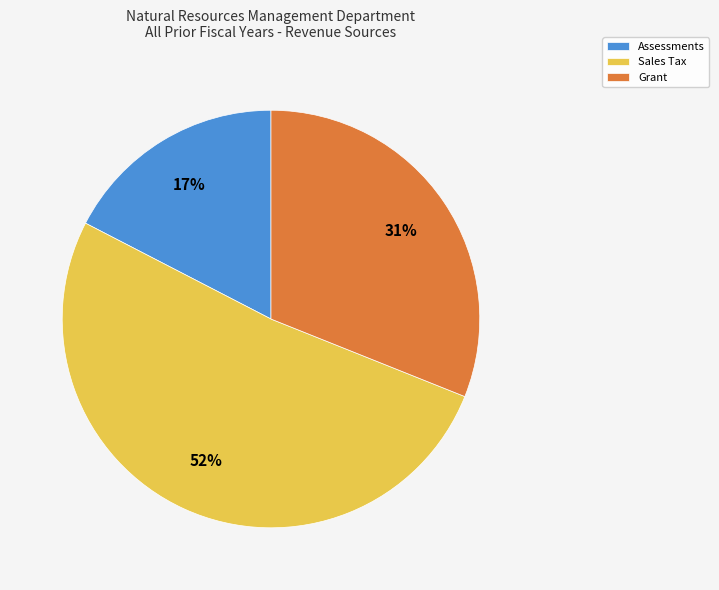

To the nearest percent, what is the average slice percentage?

33%